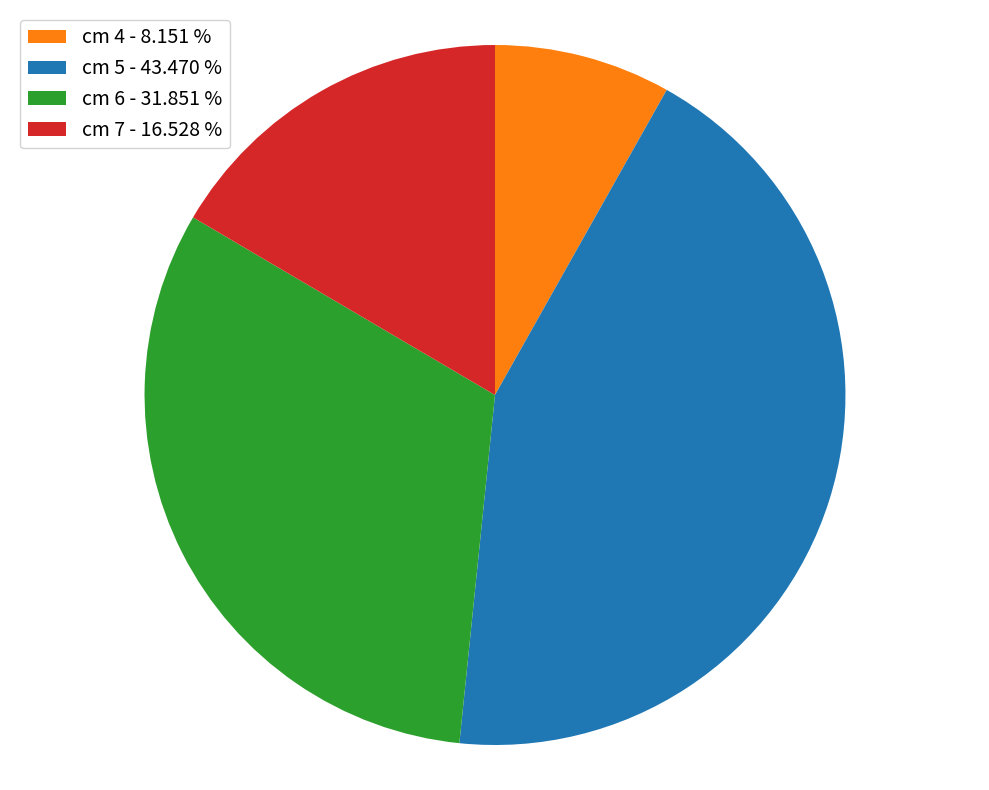

Is cm 6 - 31.851 % the majority of the pie?

No